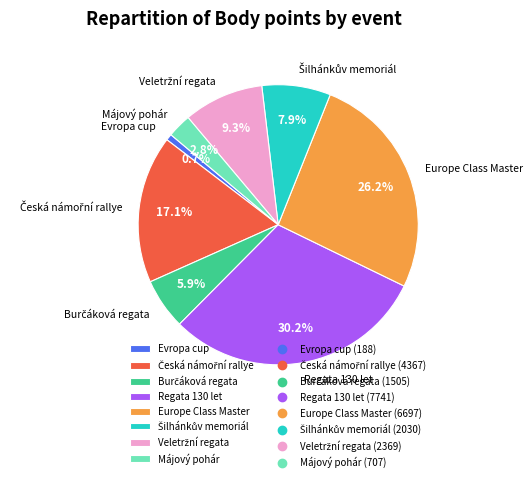

Between Evropa cup and Májový pohár, which is larger?

Májový pohár